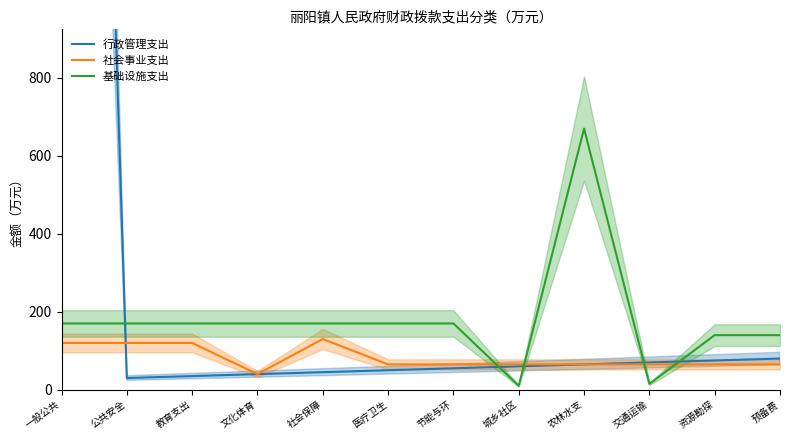

Read the 基础设施支出 value at 公共安全, to the nearest 100.

200